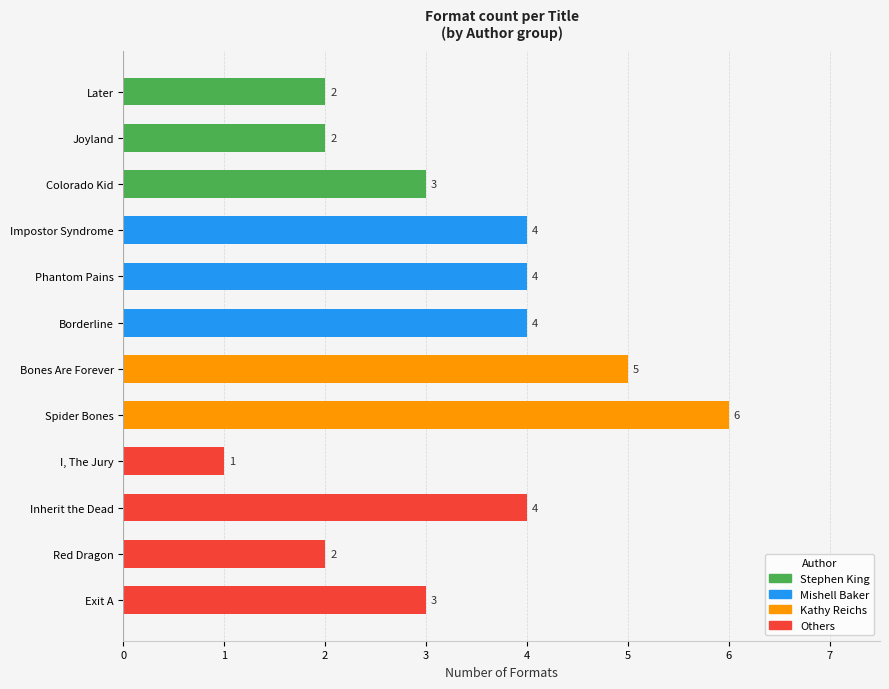

Are the bars horizontal?

Yes